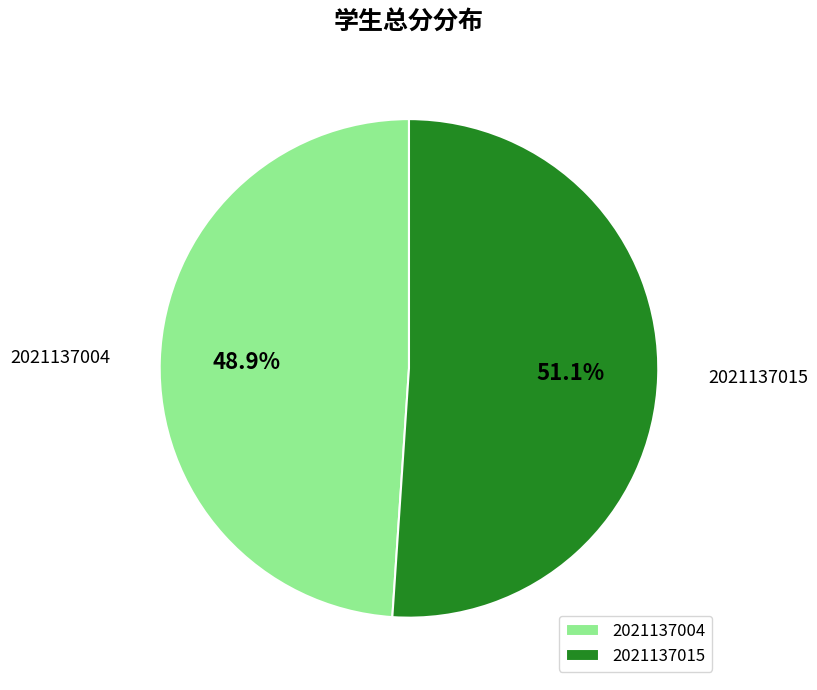

Is it true that 2021137015 is 88% of the pie?

False